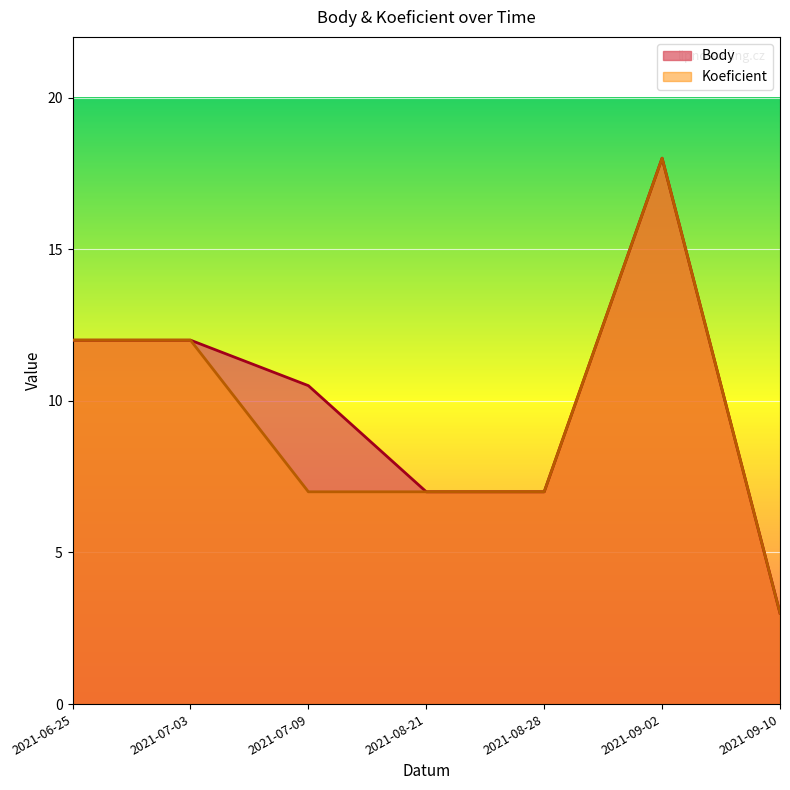

Where does the Body series first go above 10?

2021-06-25